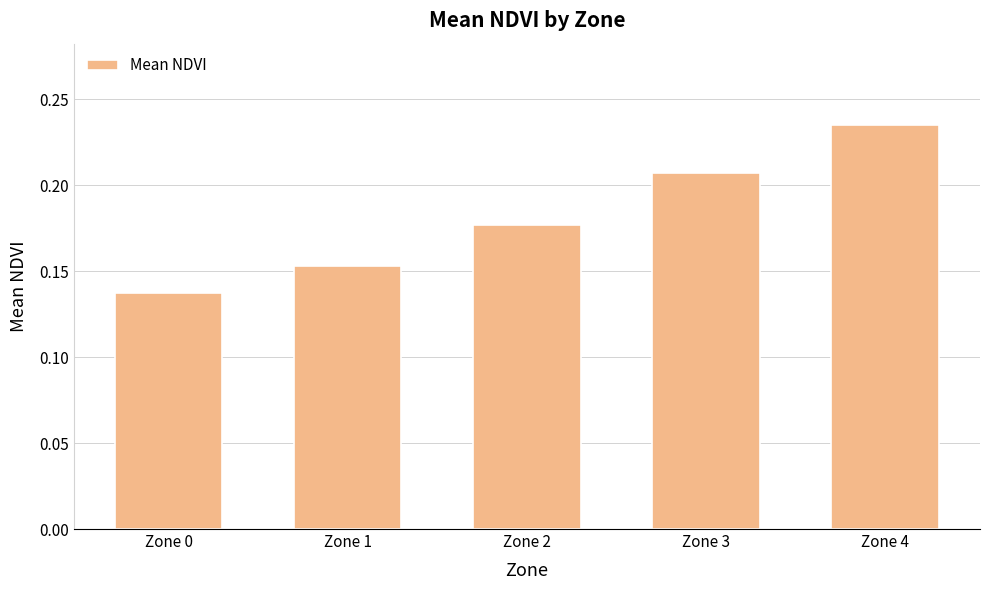

What is the sum of all values?

0.9